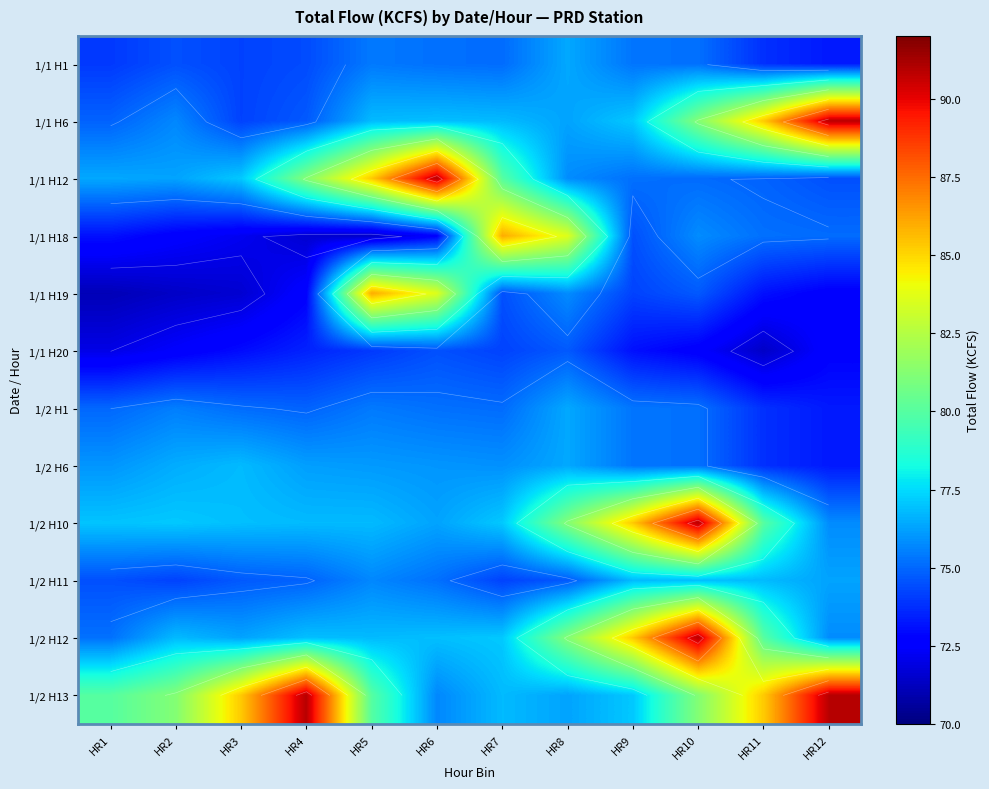

At how many categories does at least one series exceed 75?

12